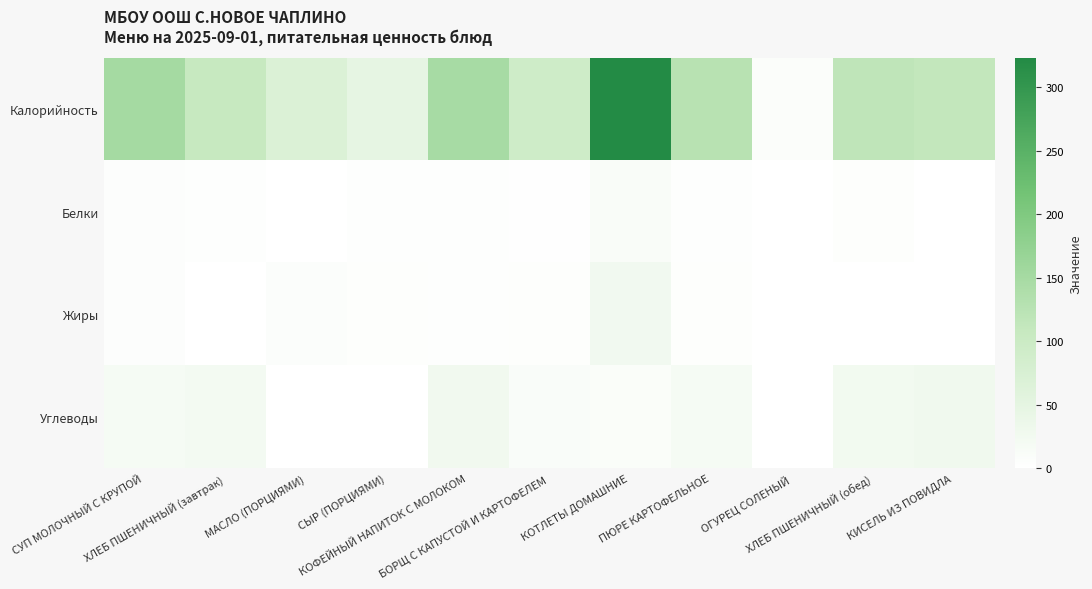

At ПЮРЕ КАРТОФЕЛЬНОЕ, list the series in order from smallest to largest.

Белки, Жиры, Углеводы, Калорийность